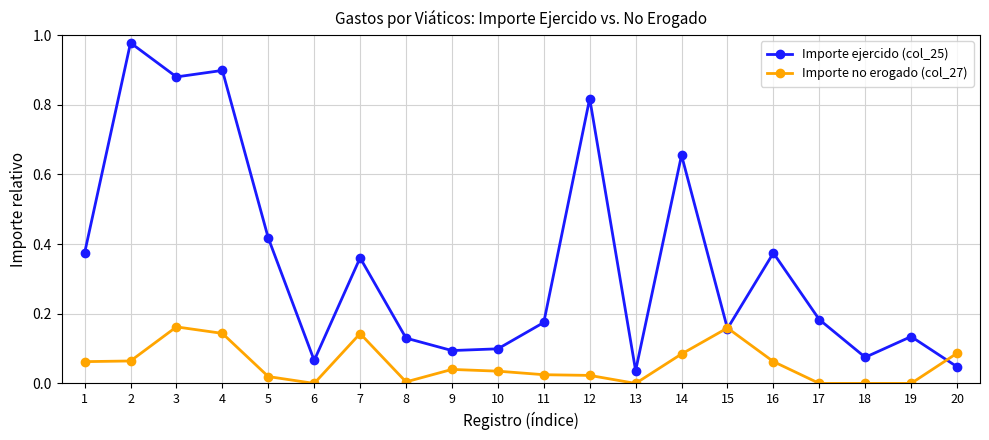

Where is the first local maximum for Importe no erogado (col_27)?

3